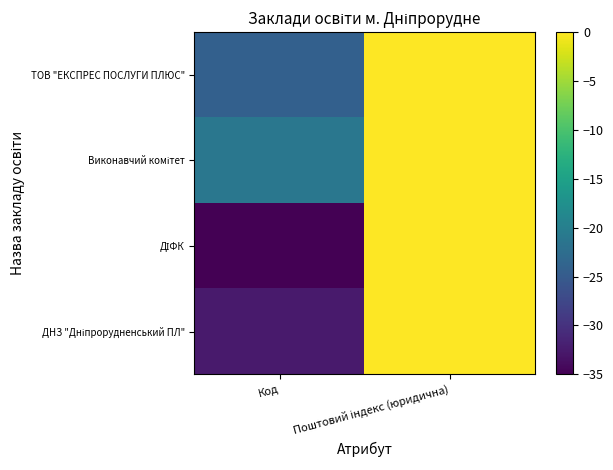

What is the total value across all series at Код?

-115.7